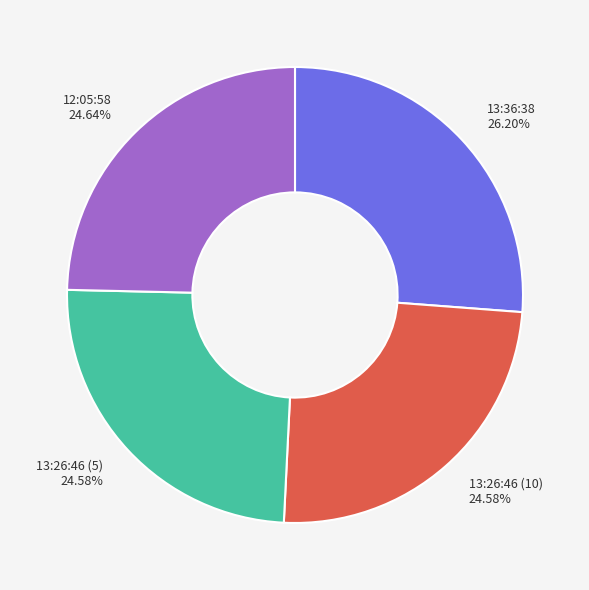

How much of the chart is everything except 13:36:38?

73.8%